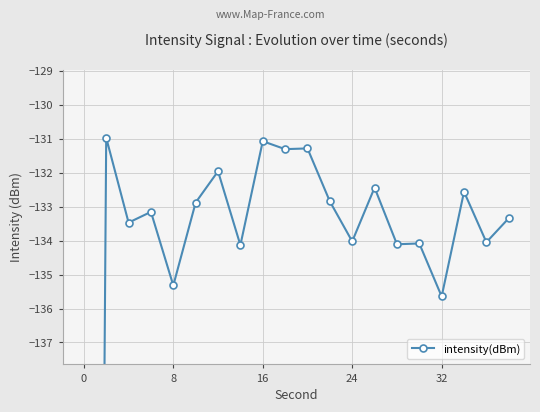

The chart shows a value of -211.3 at 13. True or false?

False